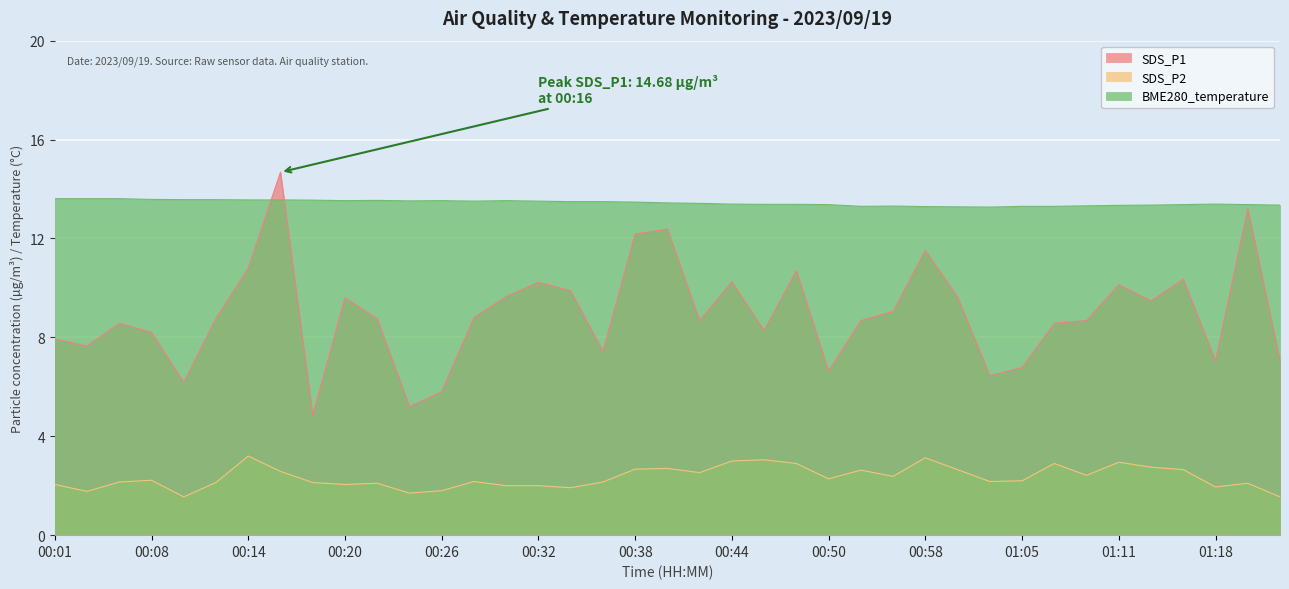

Reading left to right, list all the values displayed in this chart.

SDS_P1: 7.9	7.7	8.6	8.2	6.2	8.8	10.8	14.7	4.8	9.6	8.8	5.2	5.8	8.8	9.7	10.2	9.9	7.4	12.2	12.4	8.7	10.2	8.3	10.7	6.6	8.7	9.1	11.5	9.6	6.5	6.8	8.6	8.7	10.1	9.5	10.3	7.0	13.2	7.1
SDS_P2: 2.0	1.8	2.1	2.2	1.6	2.1	3.2	2.6	2.1	2.0	2.1	1.7	1.8	2.2	2.0	2.0	1.9	2.1	2.7	2.7	2.5	3.0	3.0	2.9	2.3	2.6	2.4	3.1	2.6	2.2	2.2	2.9	2.4	3.0	2.8	2.6	1.9	2.1	1.6
BME280_temperature: 13.6	13.6	13.6	13.6	13.6	13.6	13.6	13.6	13.6	13.5	13.5	13.5	13.5	13.5	13.5	13.5	13.5	13.5	13.5	13.4	13.4	13.4	13.4	13.4	13.4	13.3	13.3	13.3	13.3	13.3	13.3	13.3	13.3	13.3	13.3	13.4	13.4	13.4	13.3